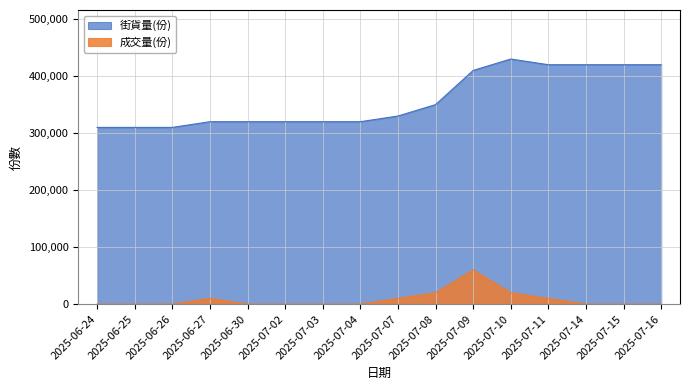

What is the sum of the 街貨量(份) values at 2025-07-10 and 2025-07-03?

750000